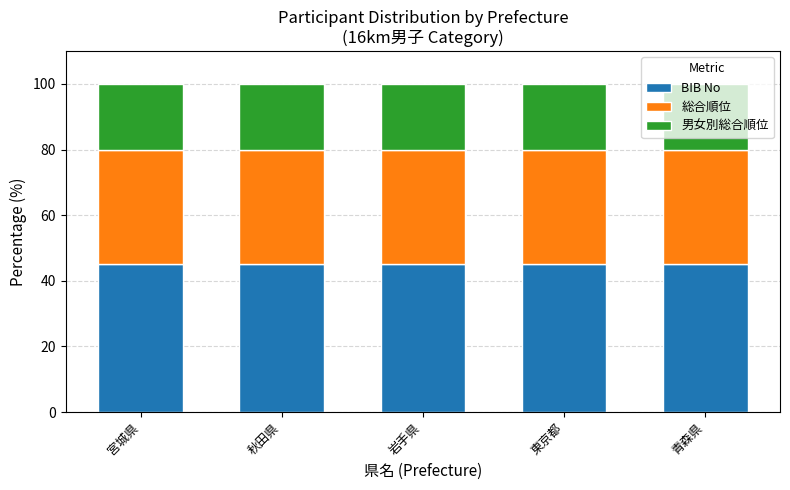

What is the highest value of the BIB No series?

45